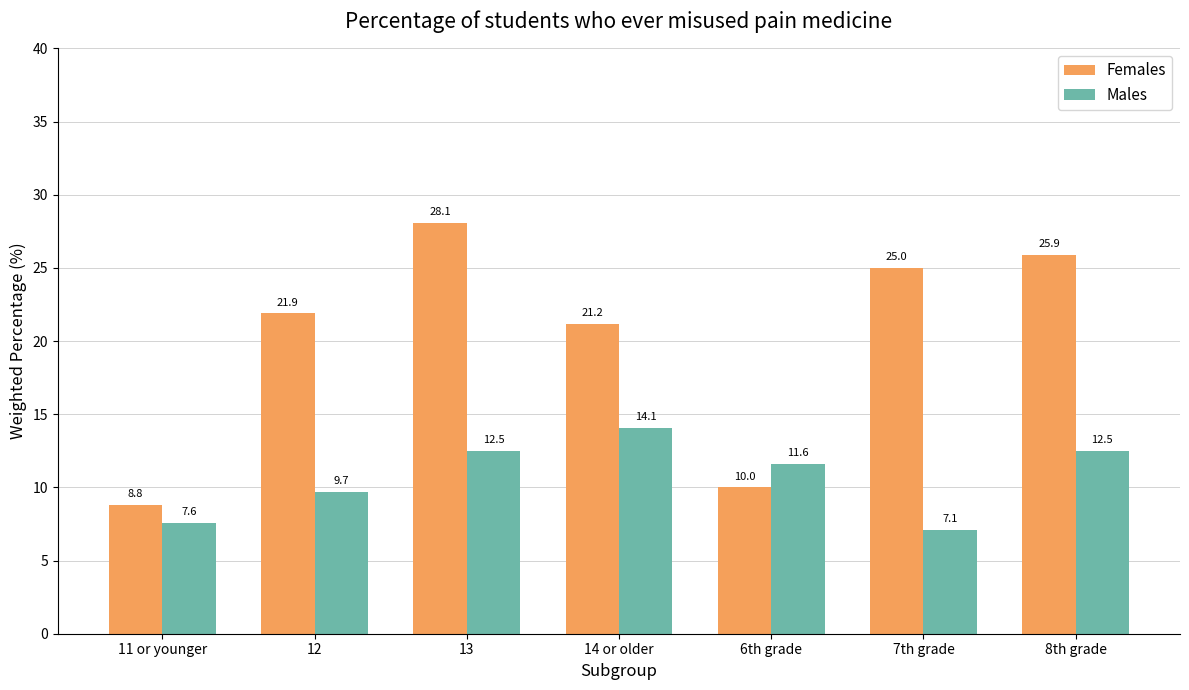

What is the label of the 4th bar from the right?

14 or older